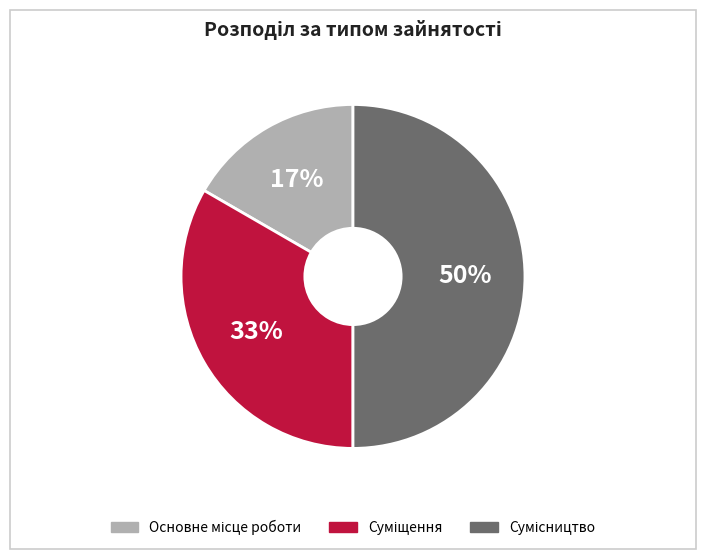

To the nearest percent, what is the difference between the largest and smallest slice percentages?

33%